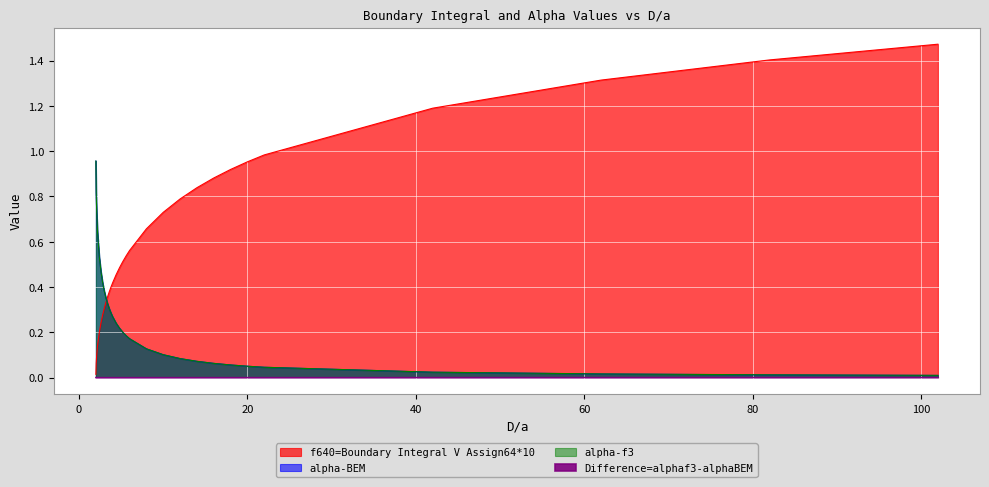

True or false: alpha-BEM and alpha-f3 intersect in this chart.

False